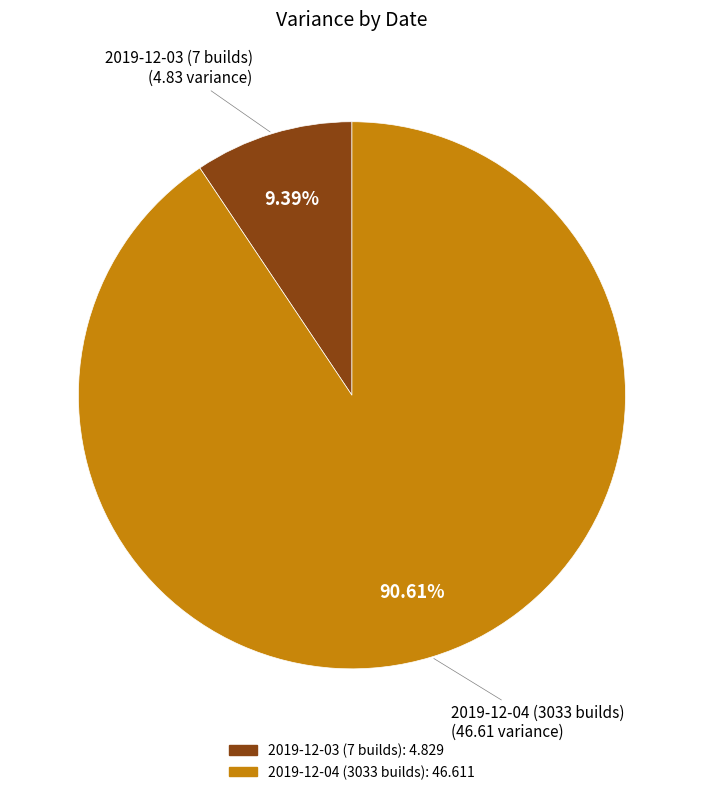

Which slice represents more than half of the pie?

2019-12-04 (3033 builds)